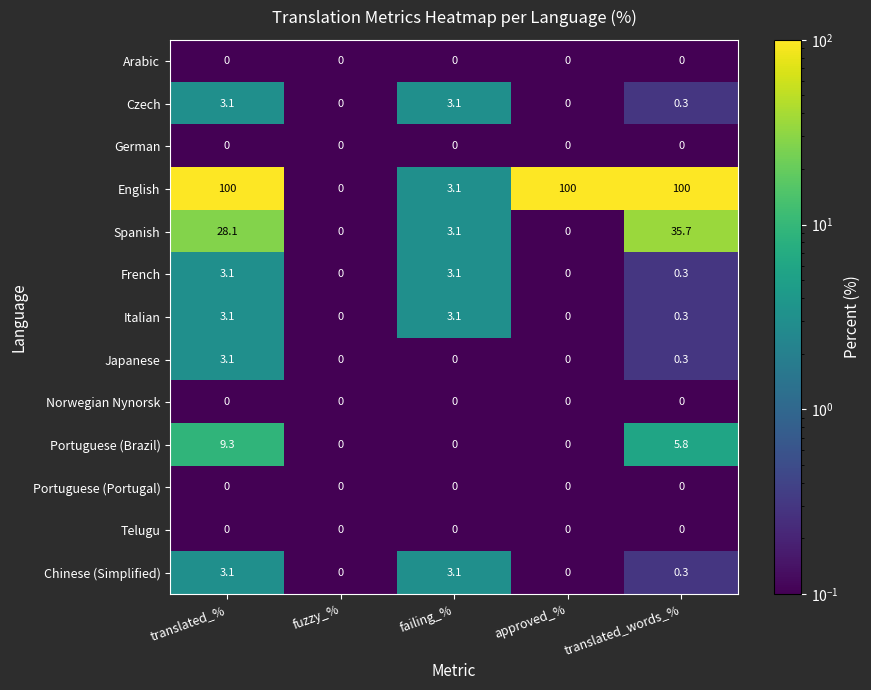

Which series changed the most between failing_% and translated_words_%?

English